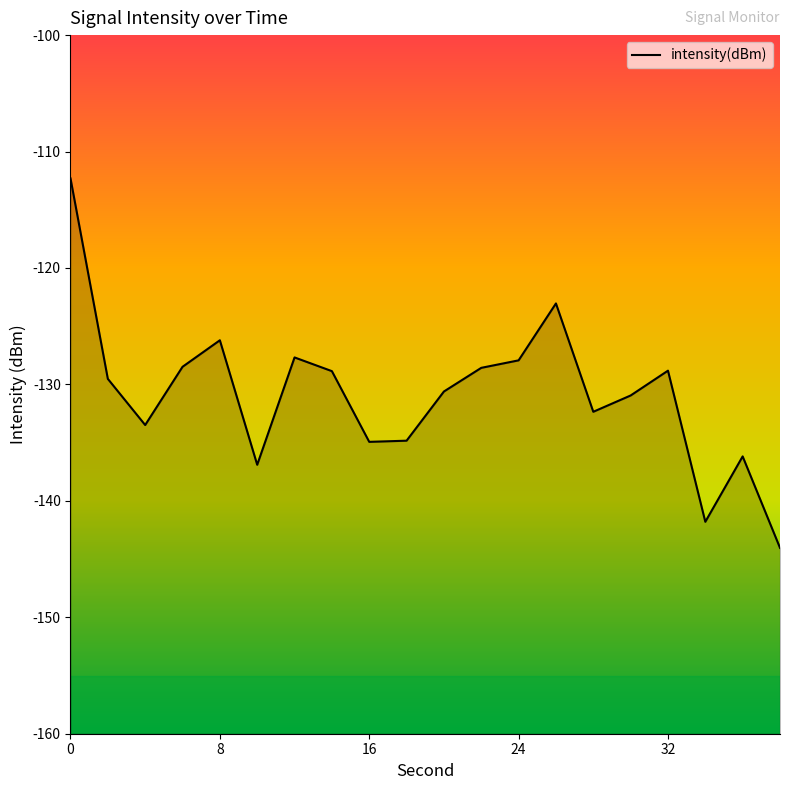

What is the greatest value displayed?

-112.3